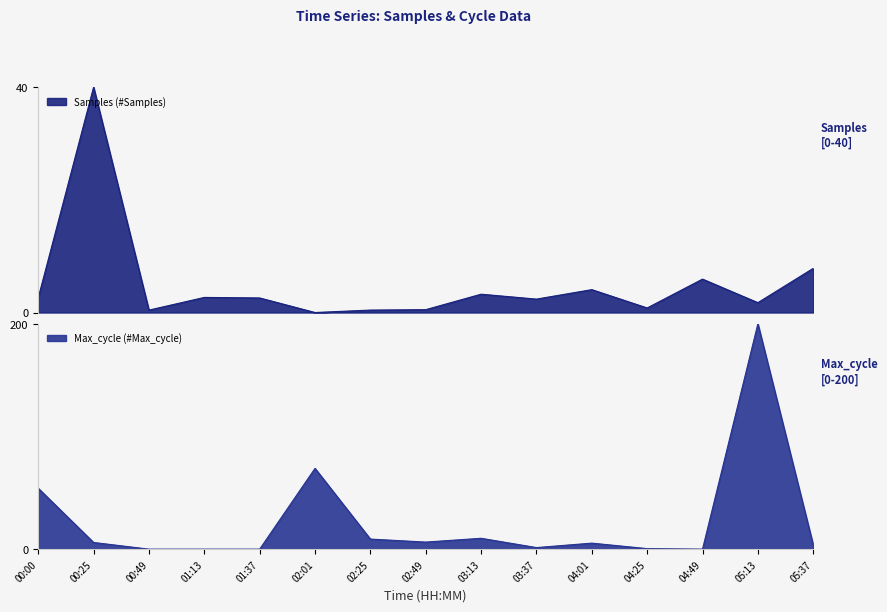

Which series ends up on top after the final intersection of Max_cycle and Samples?

Samples